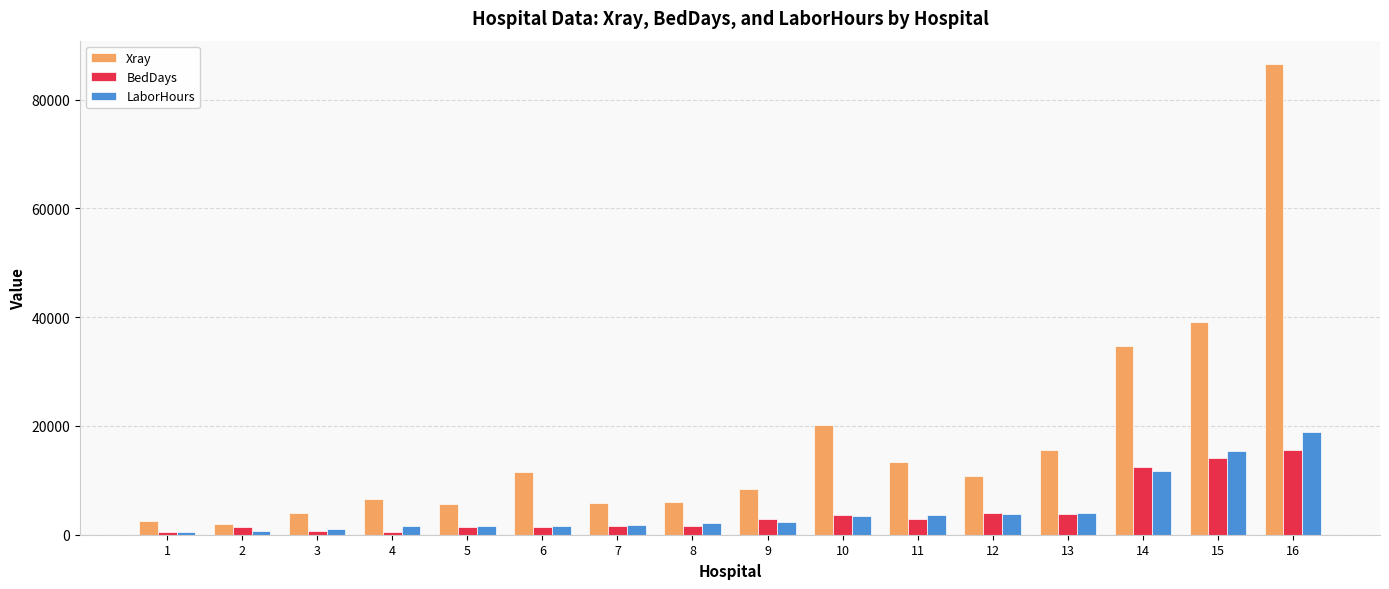

What is the difference between the LaborHours values at 13 and 12?

285.1